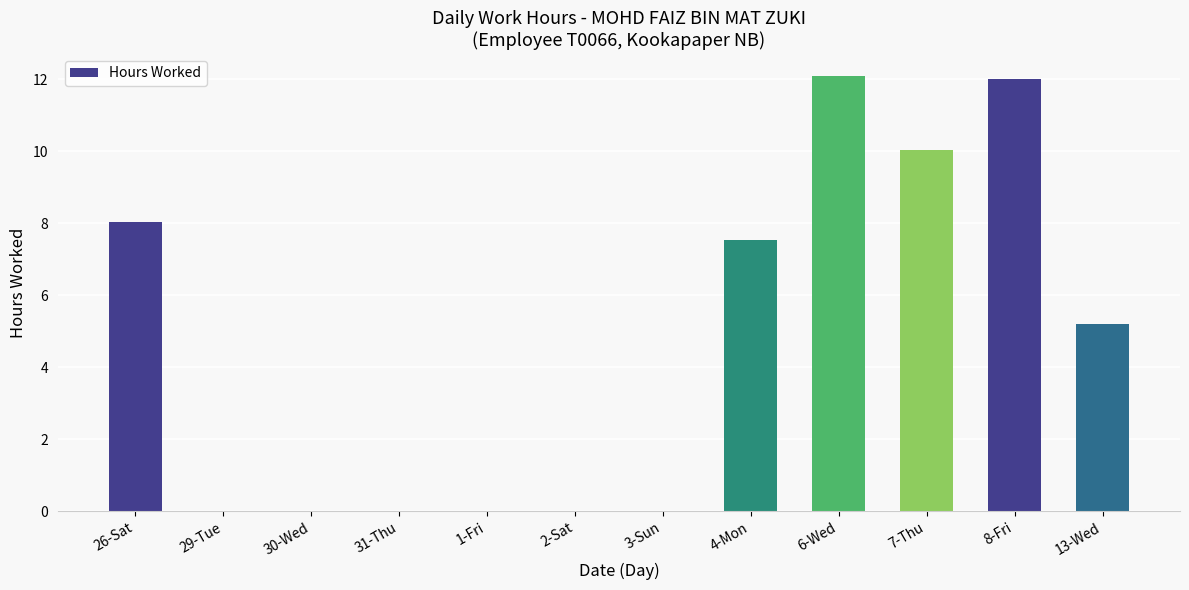

What is the greatest value displayed?

12.1